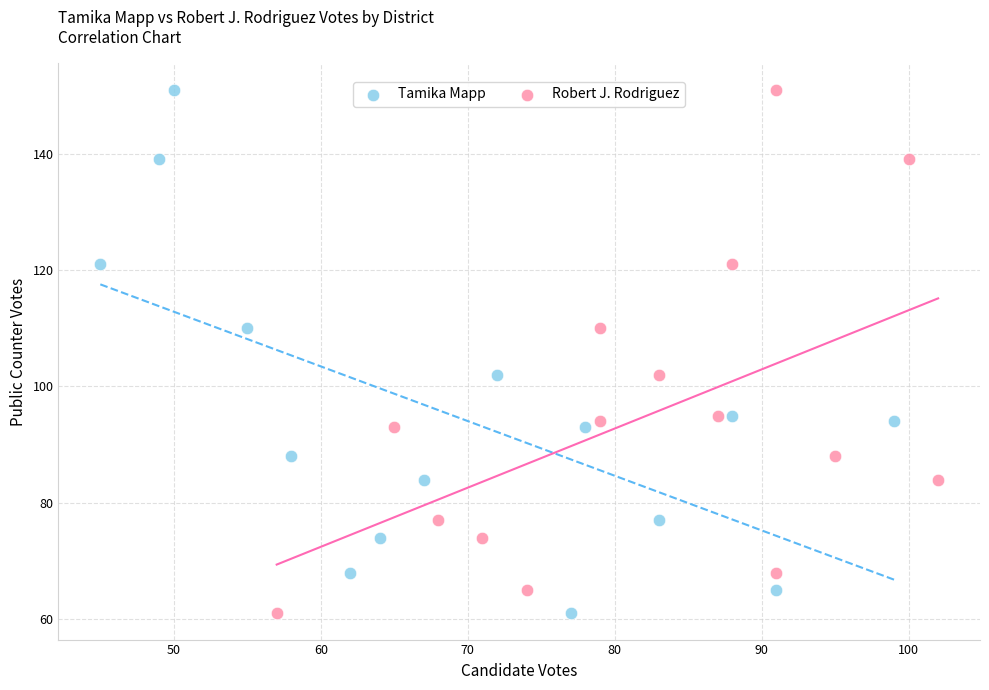

What are all the series names shown in the legend?

Tamika Mapp, Robert J. Rodriguez